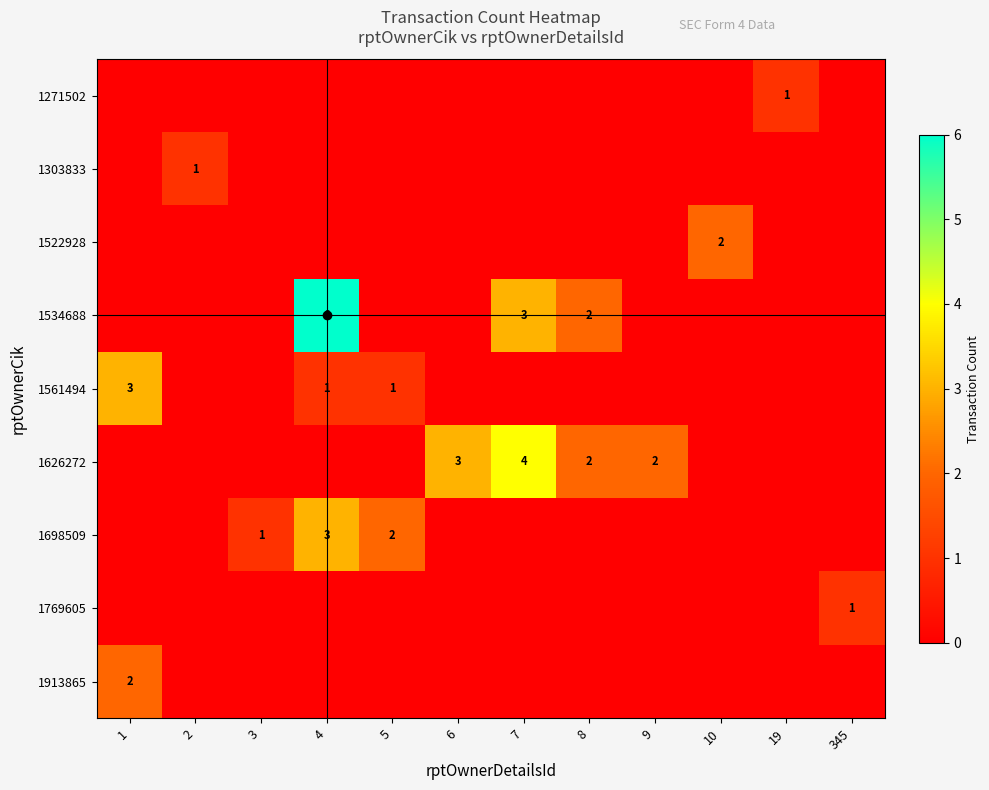

True or false: 1522928 has a value of 3 at 10.

False